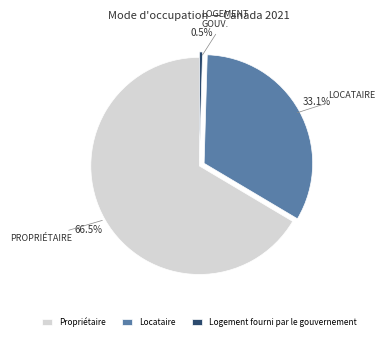

How many segments does this pie chart have?

3